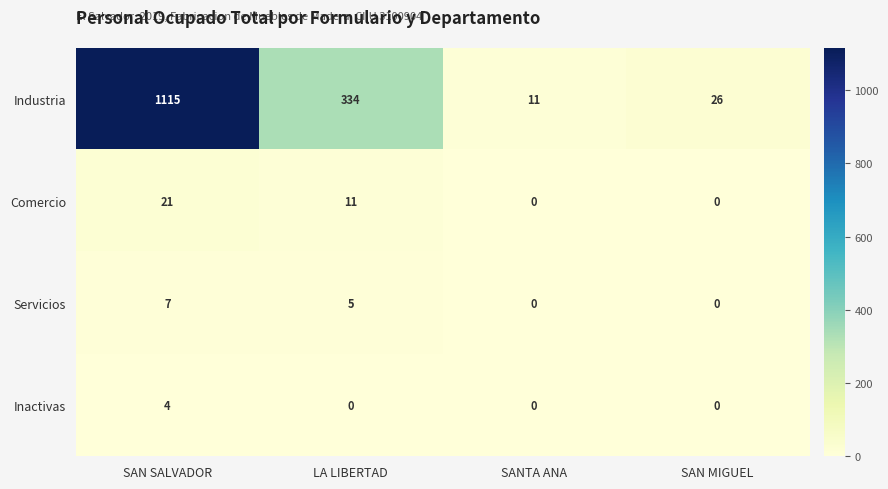

Which series has the widest spread of values?

Industria